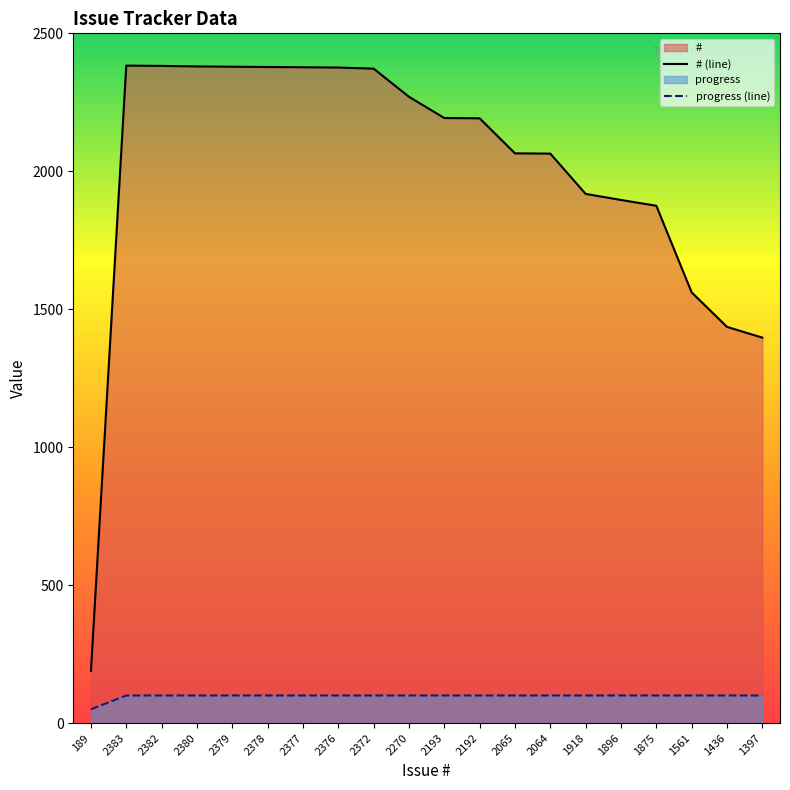

What is the minimum value for # (line)?

189